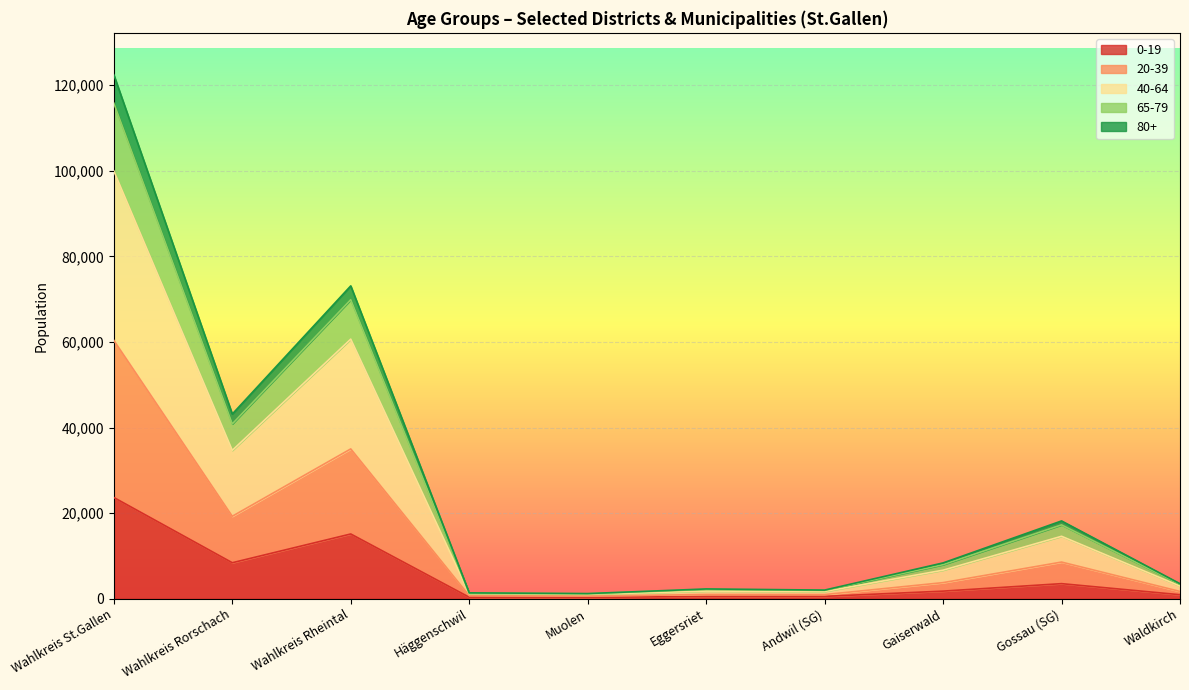

True or false: 0-19 has a value of 5083 at Wahlkreis St.Gallen.

False